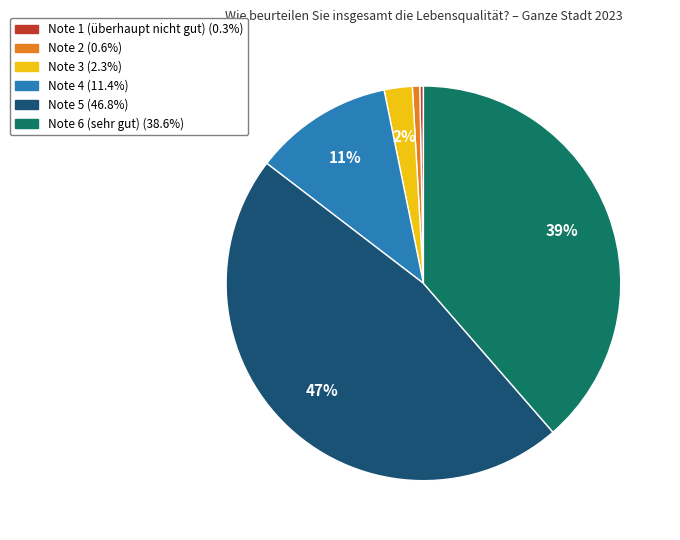

To the nearest percent, what portion does Note 3 represent?

2%